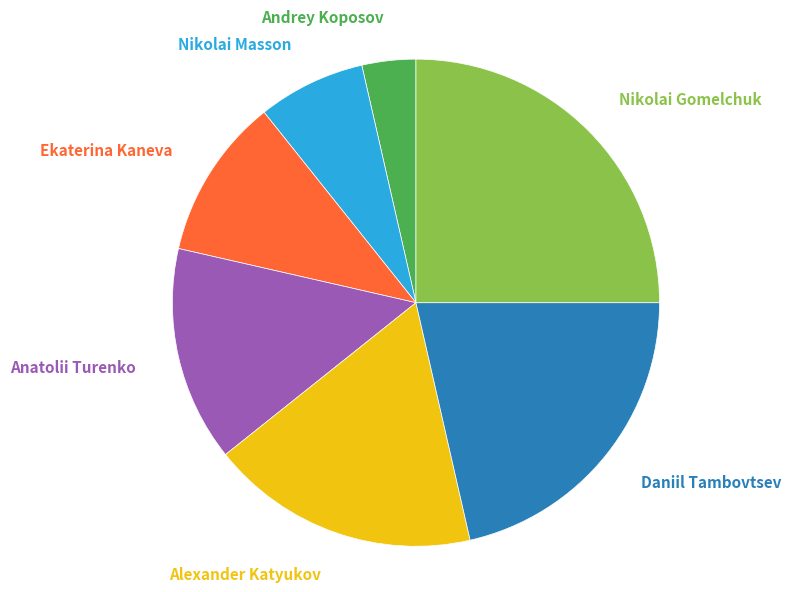

Count the number of slices in the pie.

7